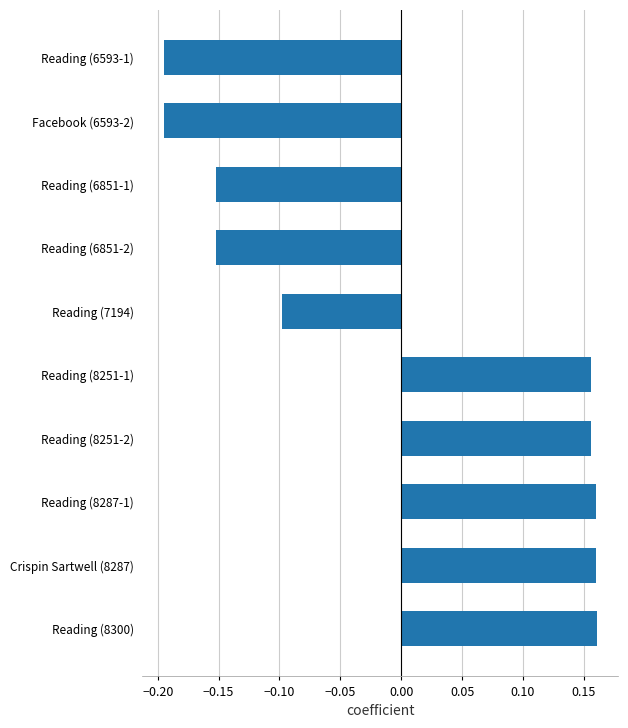

How many data points are above 0?

5